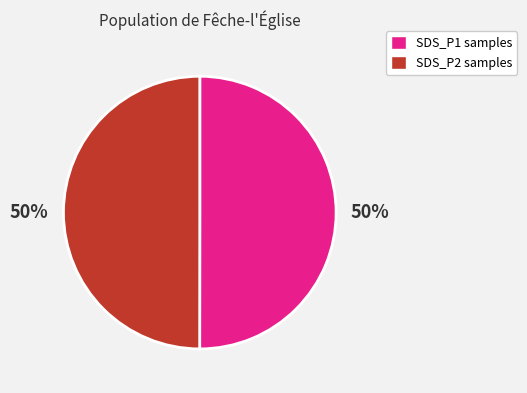

To the nearest percent, what is the average slice percentage?

50%